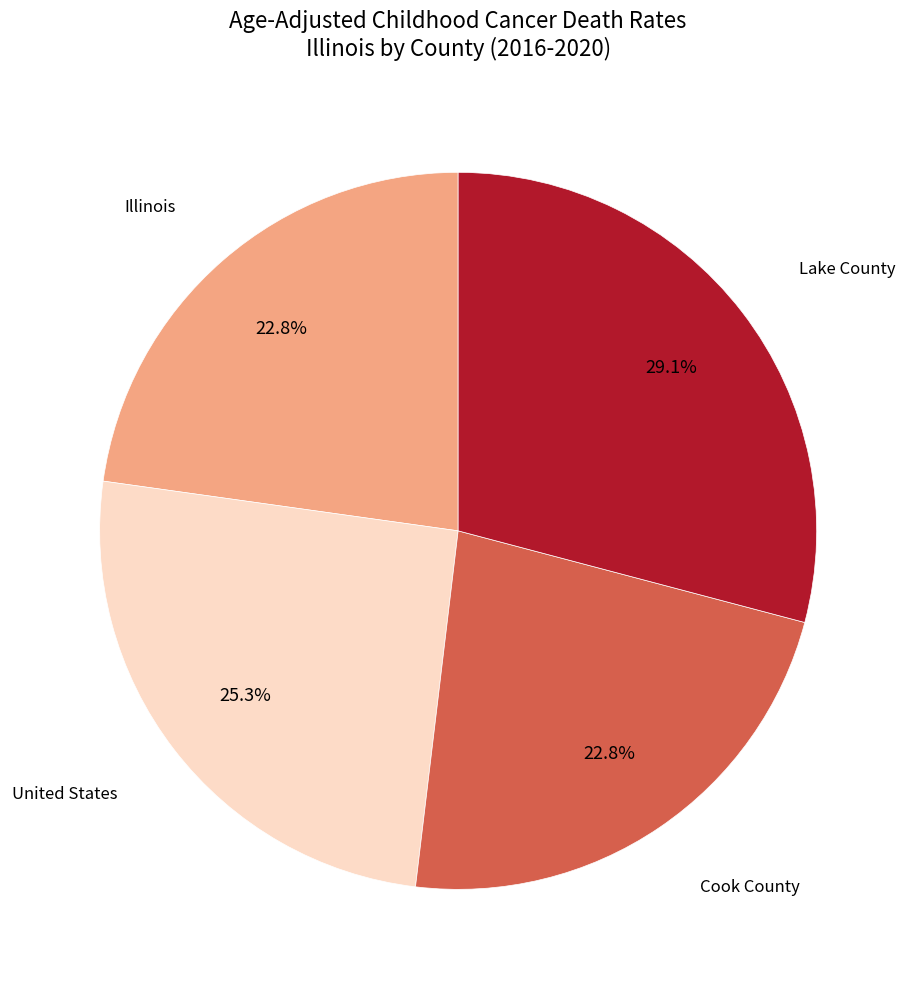

Does any single category account for the majority?

No